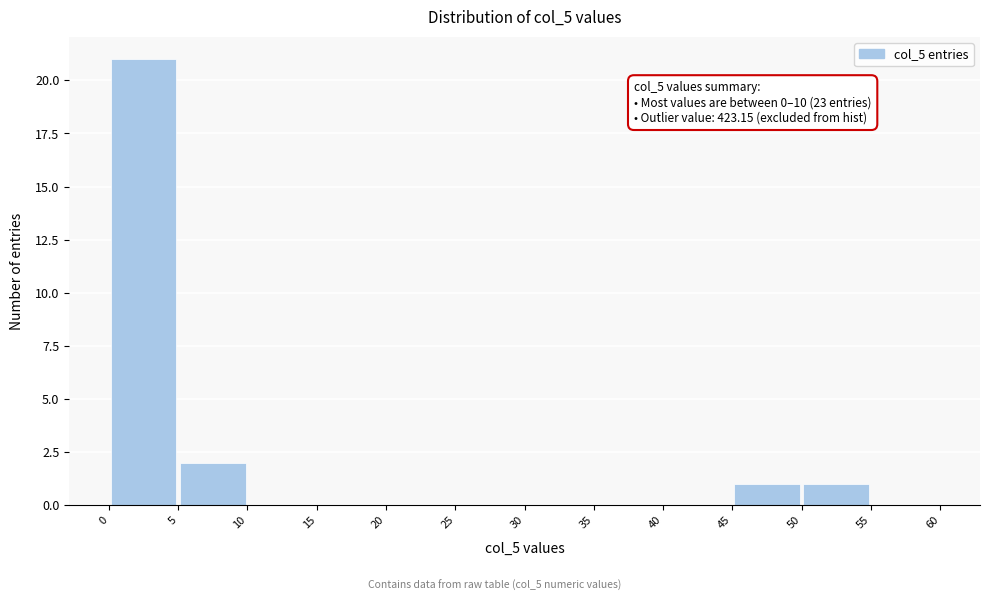

Over which range of the x-axis is the bar tallest?

0 to 5